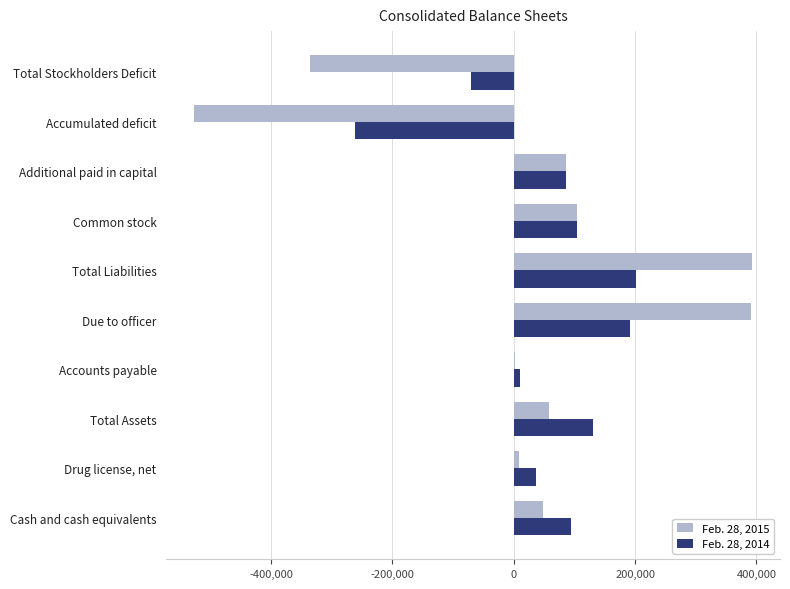

True or false: Feb. 28, 2015 has a value of 48286 at Cash and cash equivalents.

True